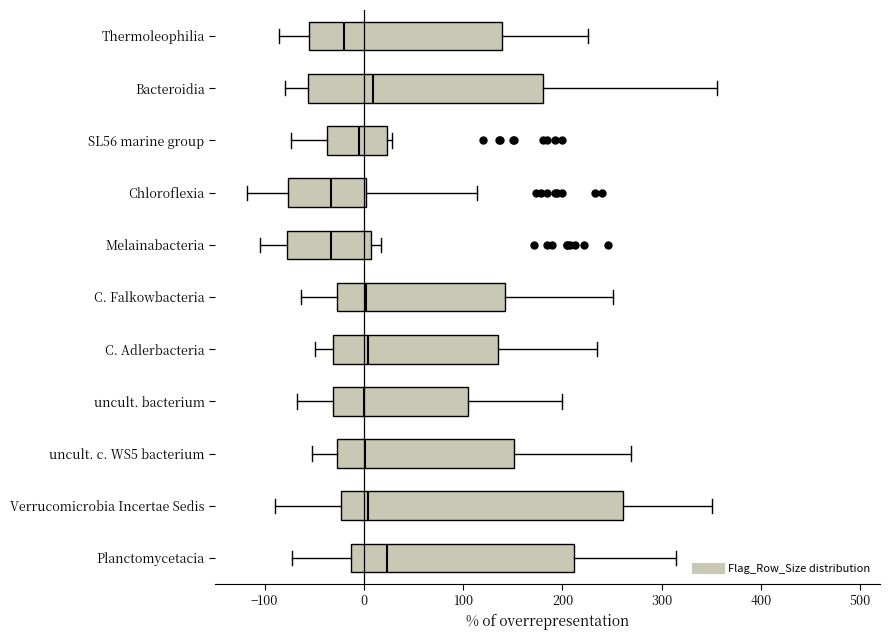

Comparing the boxes themselves (not the whiskers), which one is the widest?

Verrucomicrobia Incertae Sedis